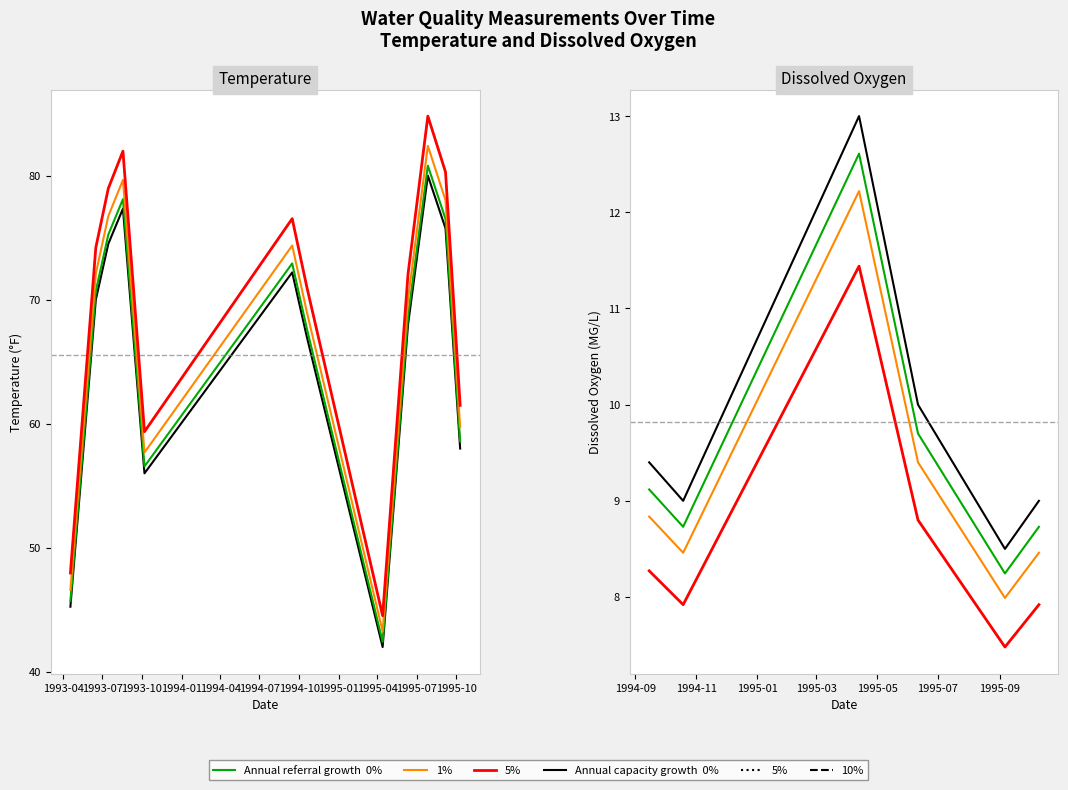

True or false: 0% and 1% cross at least once.

False